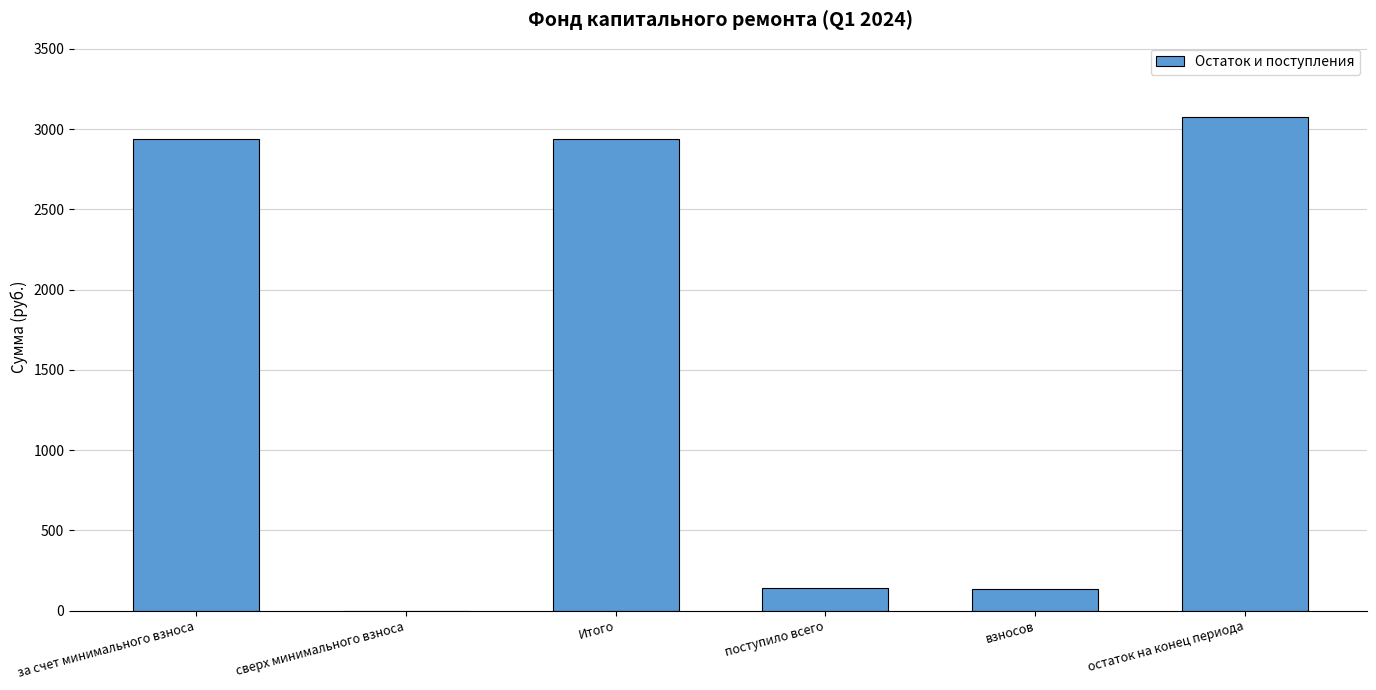

The value at взносов is 135.4. True or false?

True